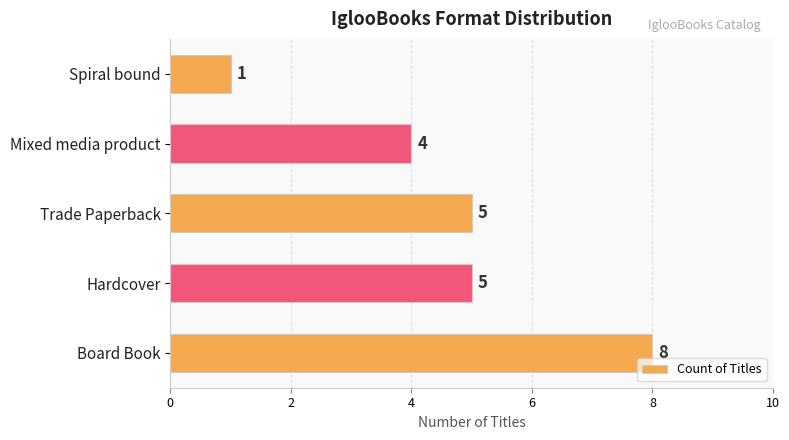

Reading bottom to top, transcribe all the data shown in this chart.

Board Book=8	Hardcover=5	Trade Paperback=5	Mixed media product=4	Spiral bound=1